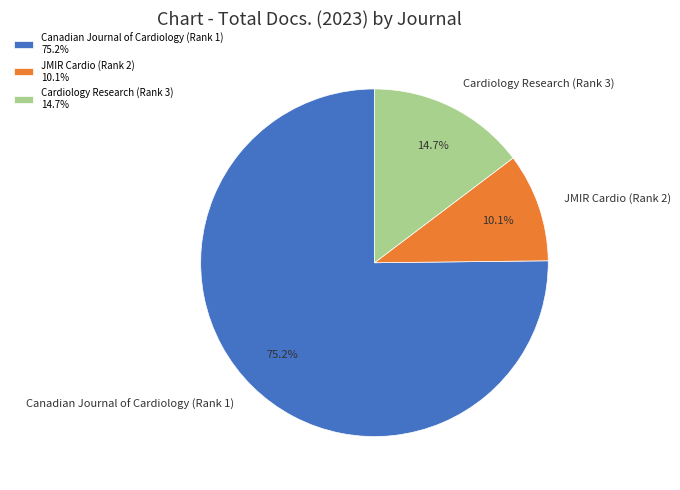

To the nearest percent, what is the average slice percentage?

33%